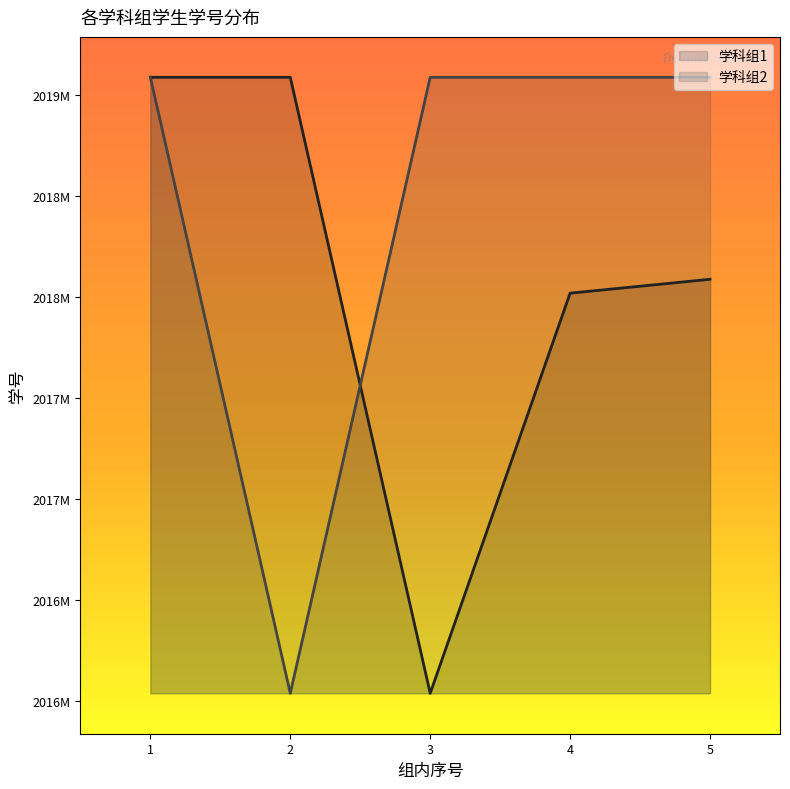

True or false: 学科组2 has a value of 2019090102 at 4.

True